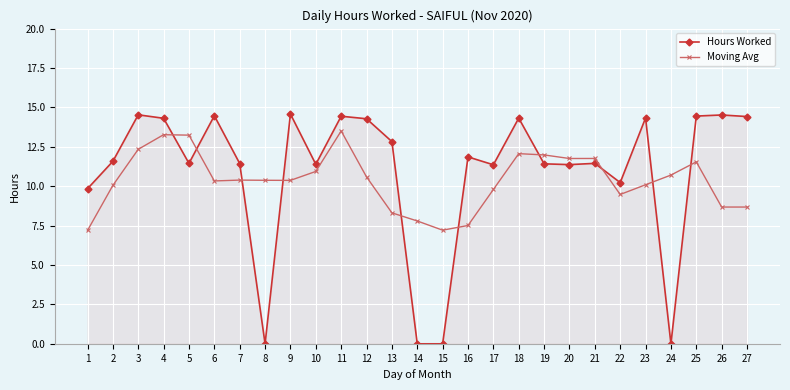

The Moving Avg series shows 11.8 at 20. True or false?

True